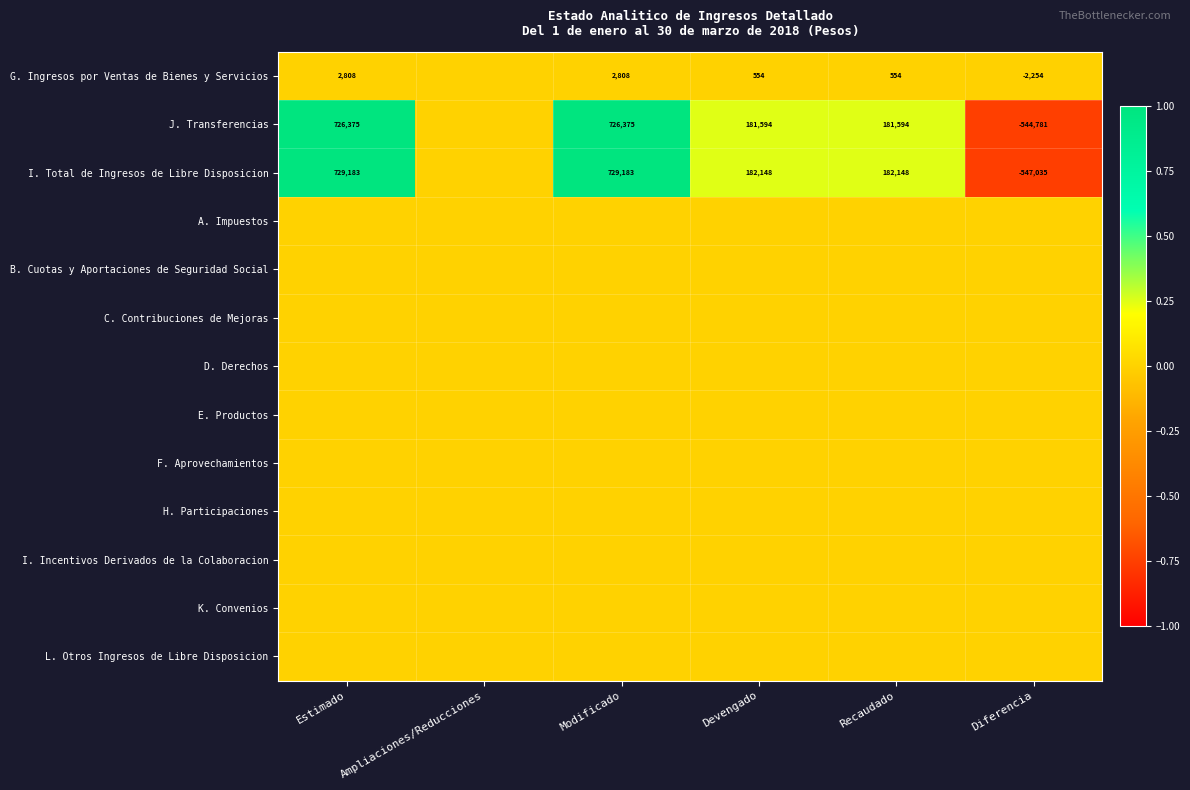

The G. Ingresos por Ventas de Bienes y Servicios series shows -3176 at Diferencia. True or false?

False